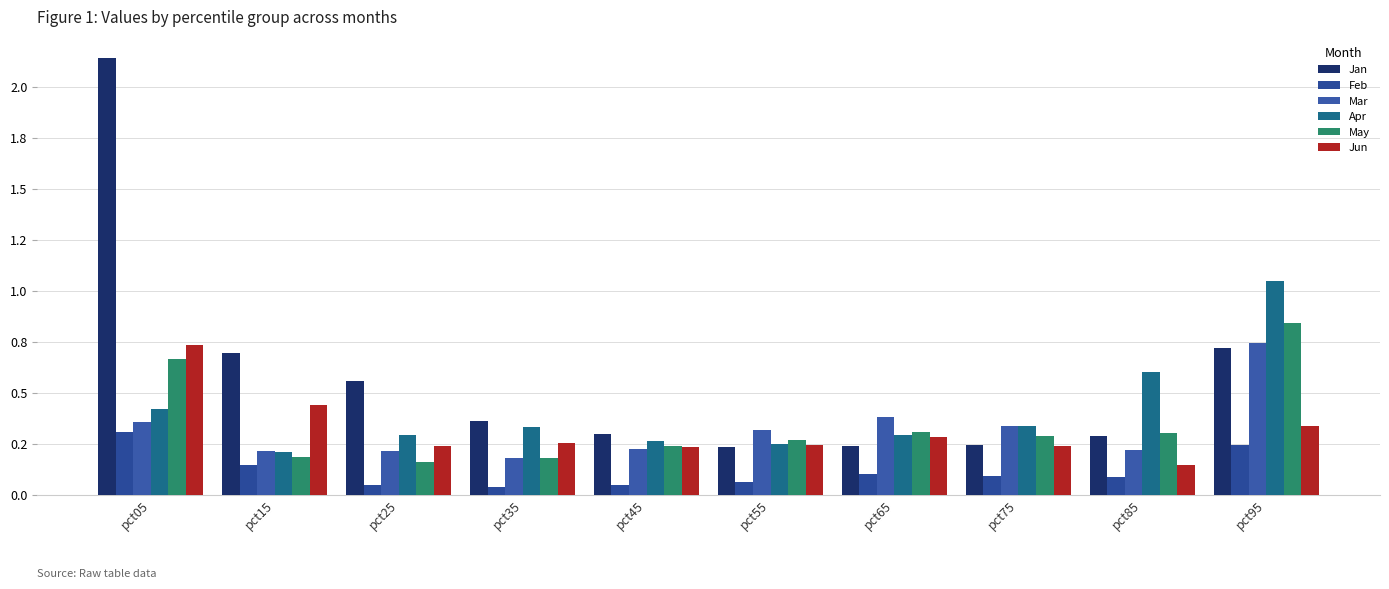

List the labels in order of Jun value, smallest first.

pct85, pct45, pct25, pct75, pct55, pct35, pct65, pct95, pct15, pct05